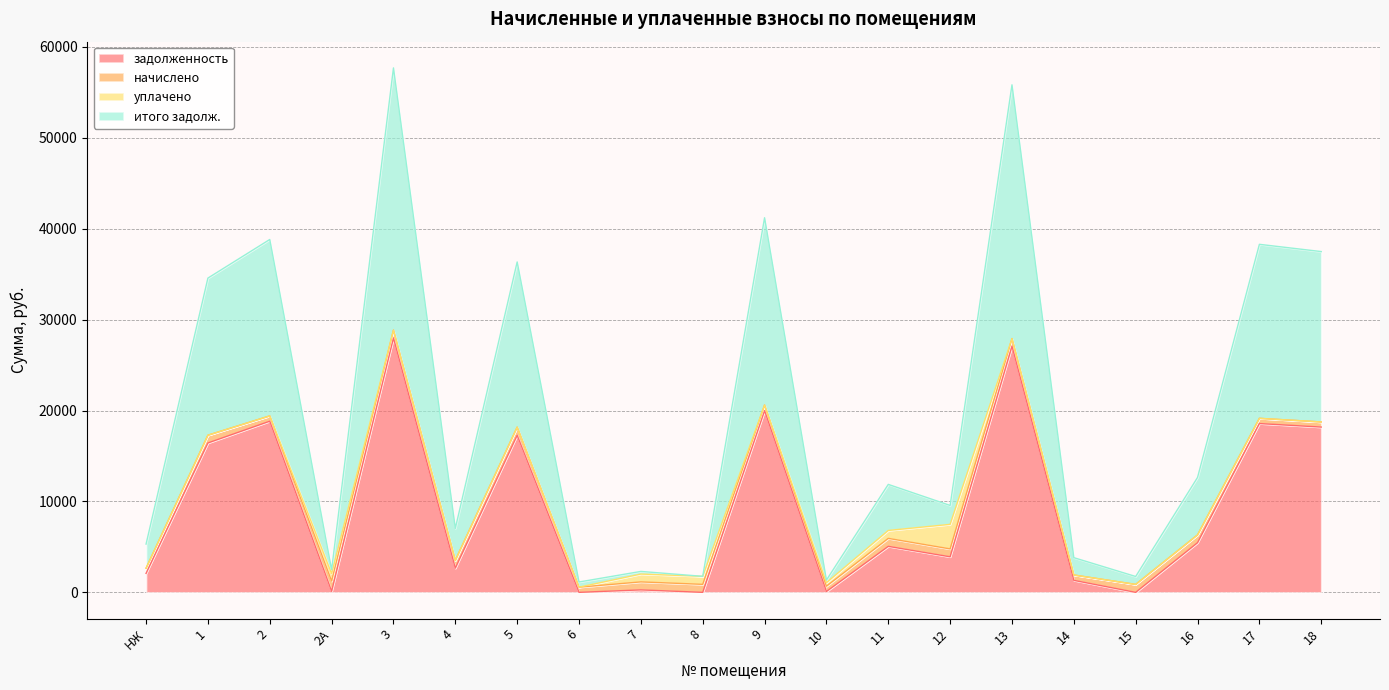

True or false: итого задолж. and задолженность cross at least once.

False